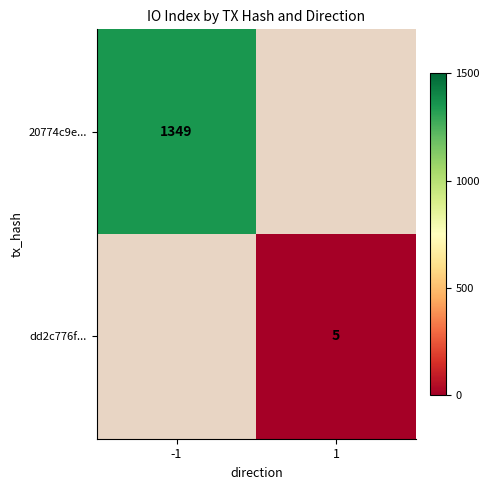

At how many categories does at least one series exceed 1192?

1